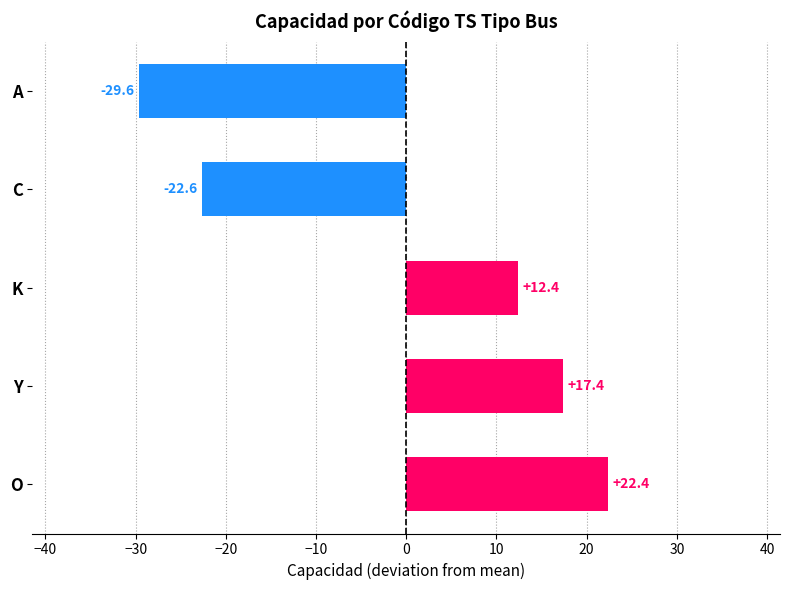

Count the number of categories in the chart.

5